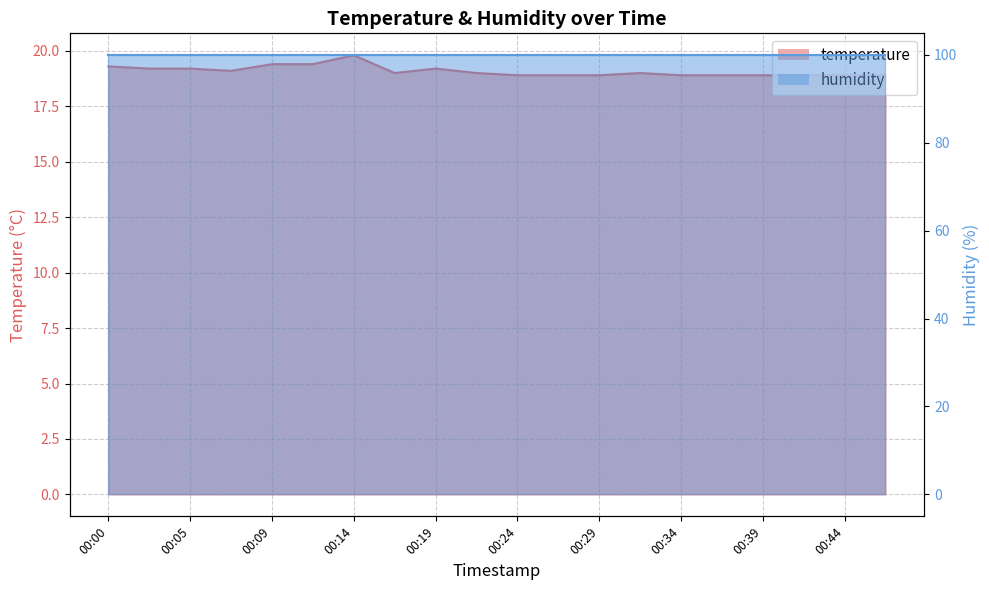

What is the difference between the values at 00:27 and 00:00?

0.4